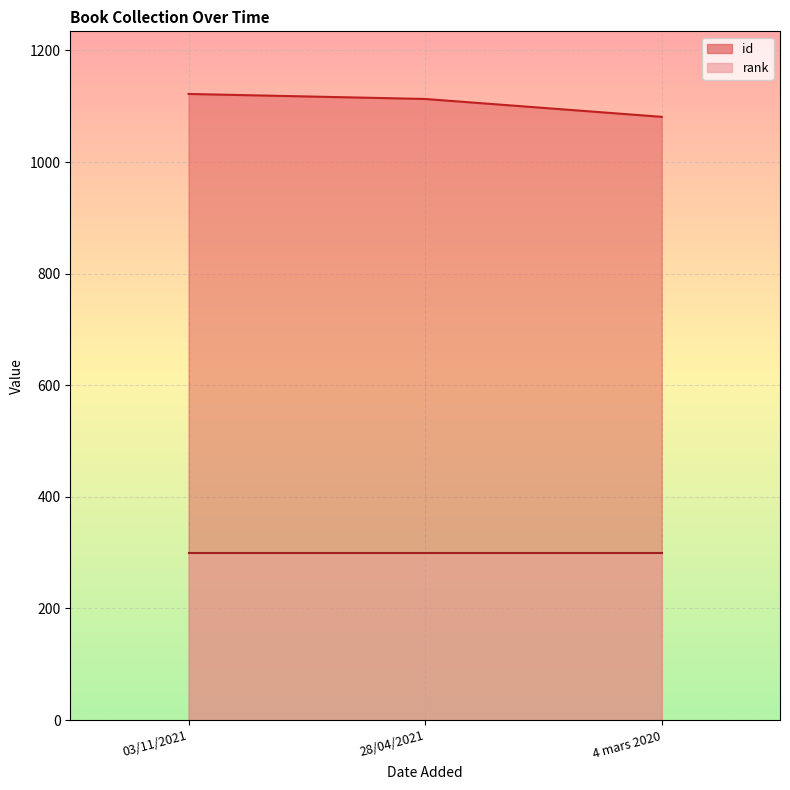

Does the chart display data point markers on the line(s)?

No